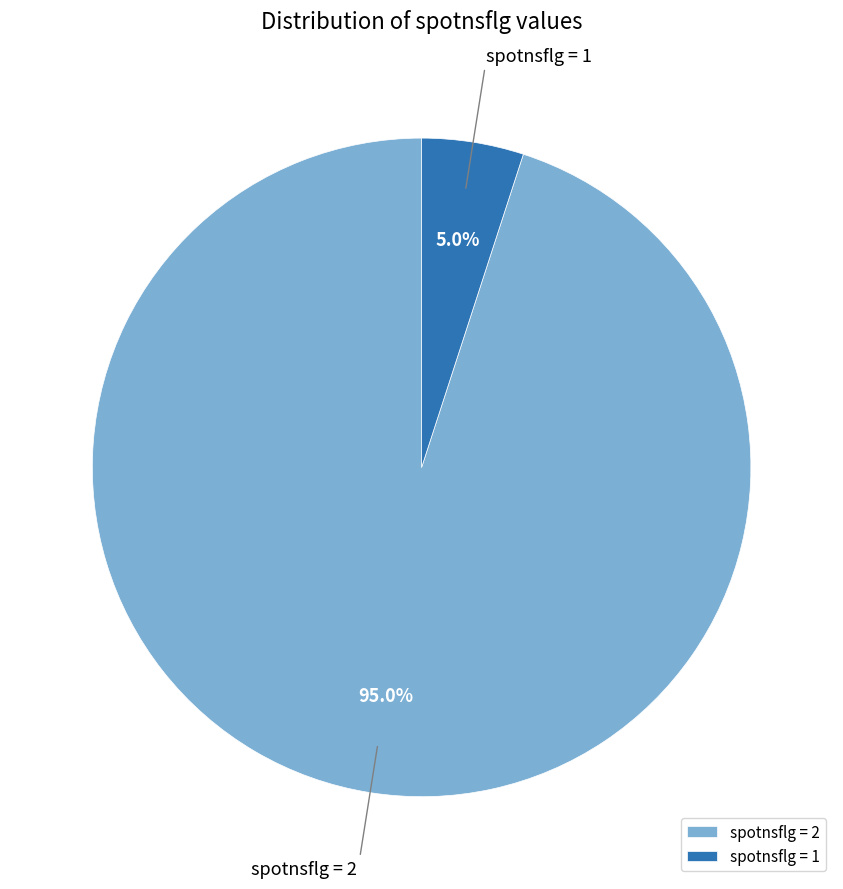

Which slice is the smallest?

spotnsflg = 1